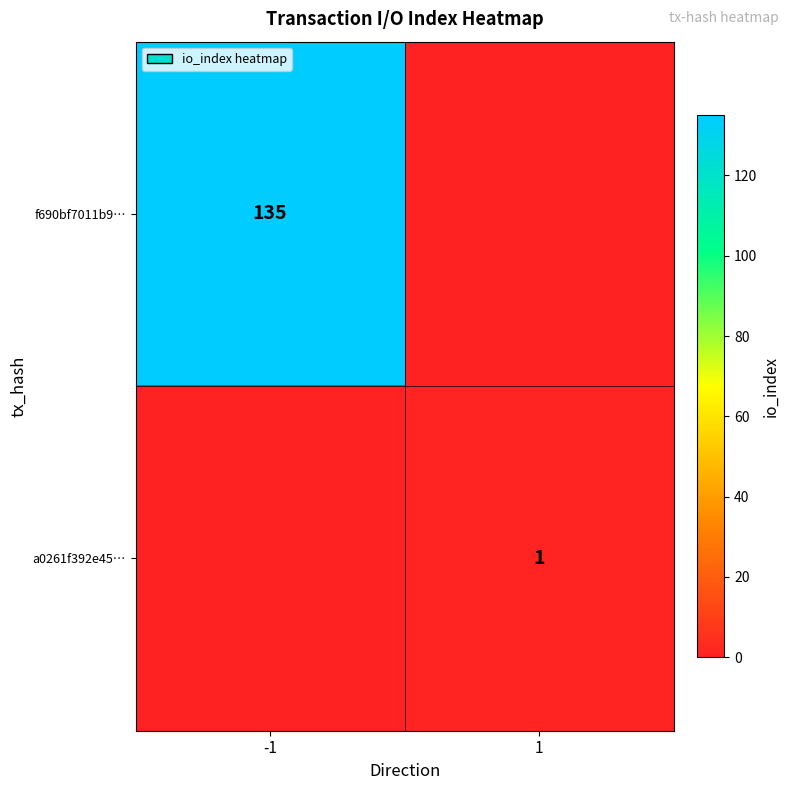

The a0261f392e45… series shows 0 at 1. True or false?

False